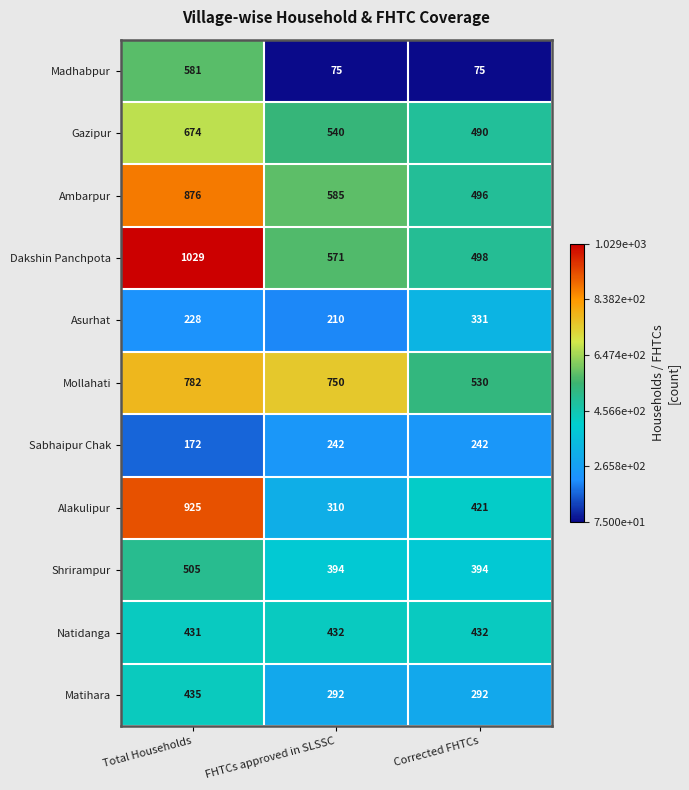

What is the sum of the Natidanga values at Corrected FHTCs and Total Households?

863